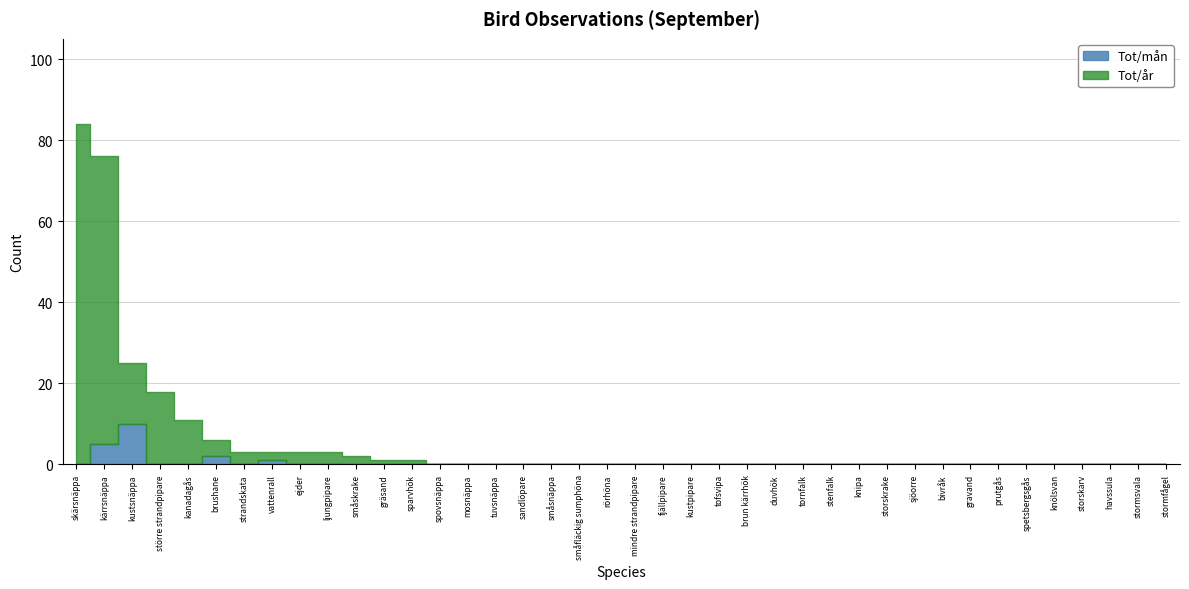

At which label is Tot/år closest to 42?

kustsnäppa